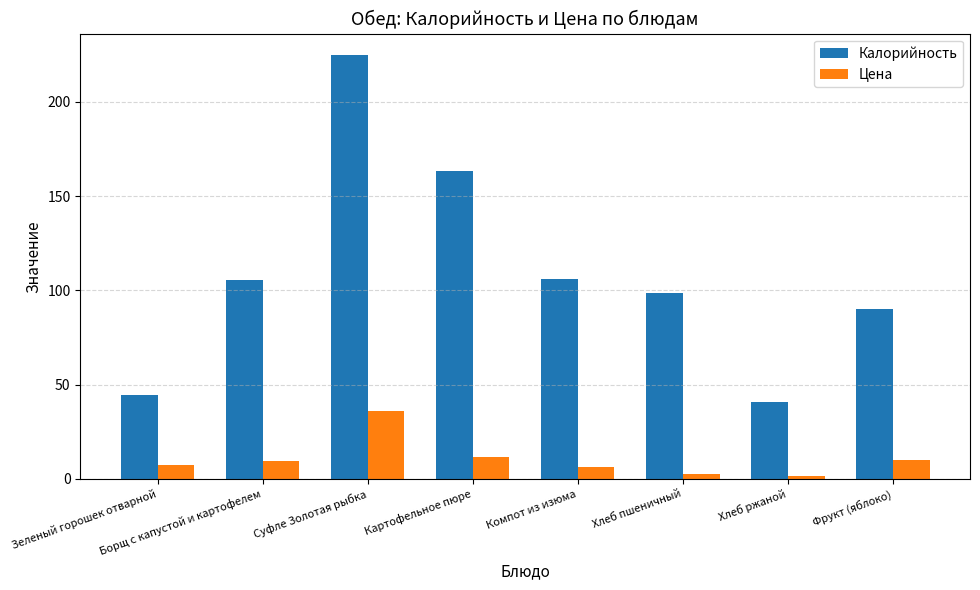

Is the value of Калорийность at Картофельное пюре greater than the value of Цена at Суфле Золотая рыбка?

Yes